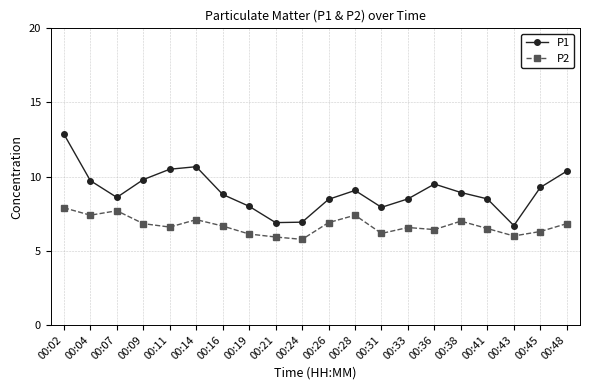

Does the chart display data point markers on the line(s)?

Yes